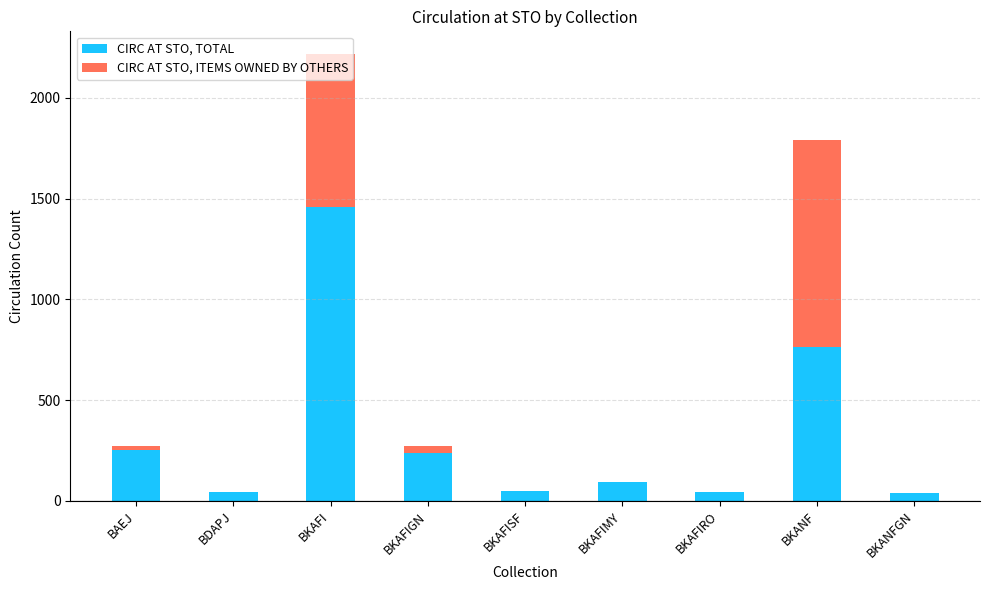

Is it true that CIRC AT STO, TOTAL equals 250 at BAEJ?

True